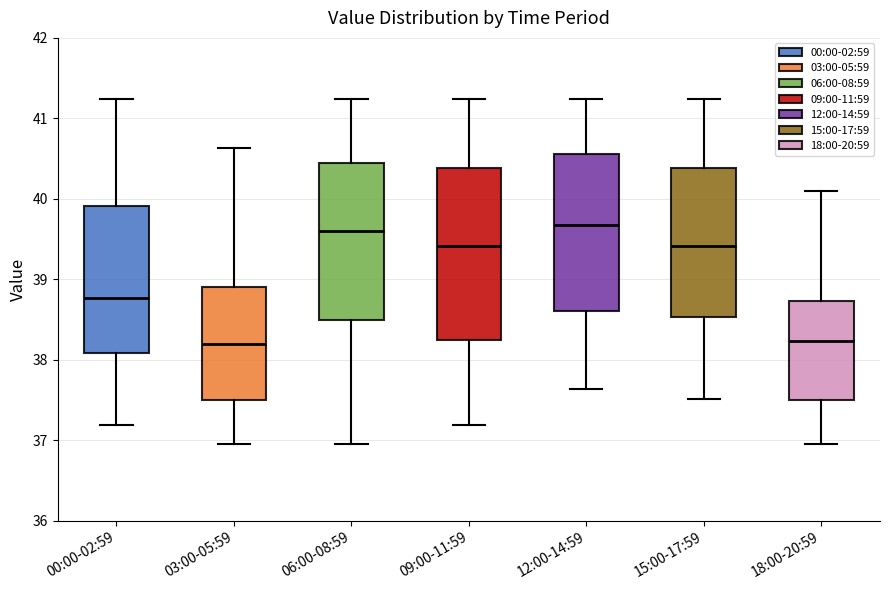

Which box is the tallest, from its lower edge to its upper edge?

09:00-11:59